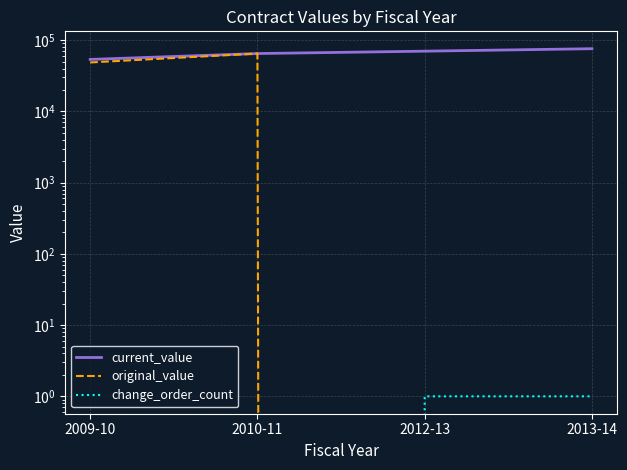

How many positive values does the original_value series have?

2